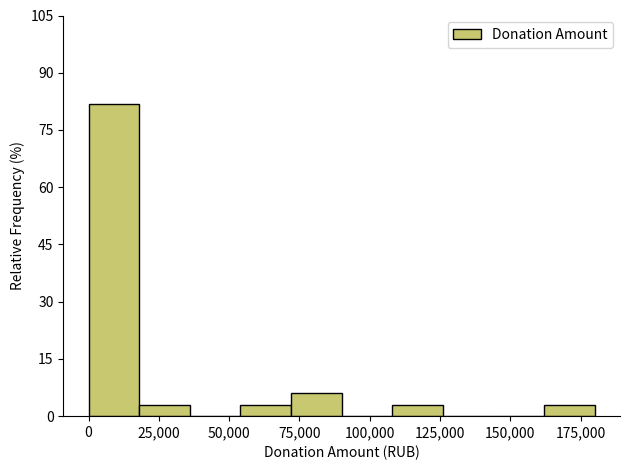

Read against the x-axis, roughly where is the centre of the tallest bar?

10000